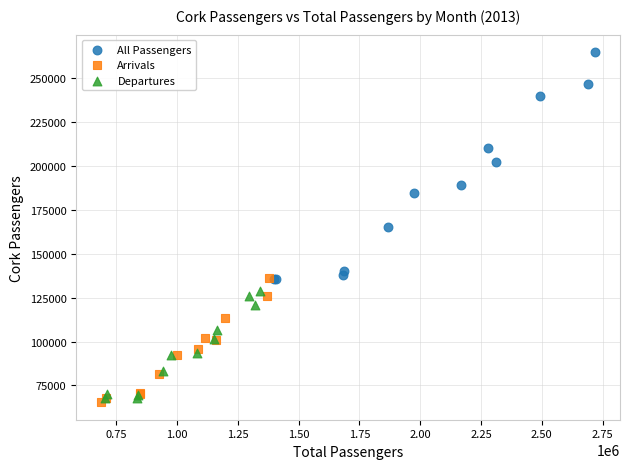

Which series reaches the maximum Y coordinate?

All Passengers